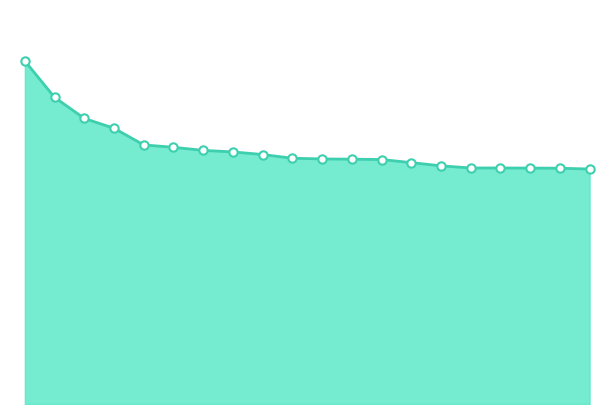

Does the chart have visible grid lines?

No